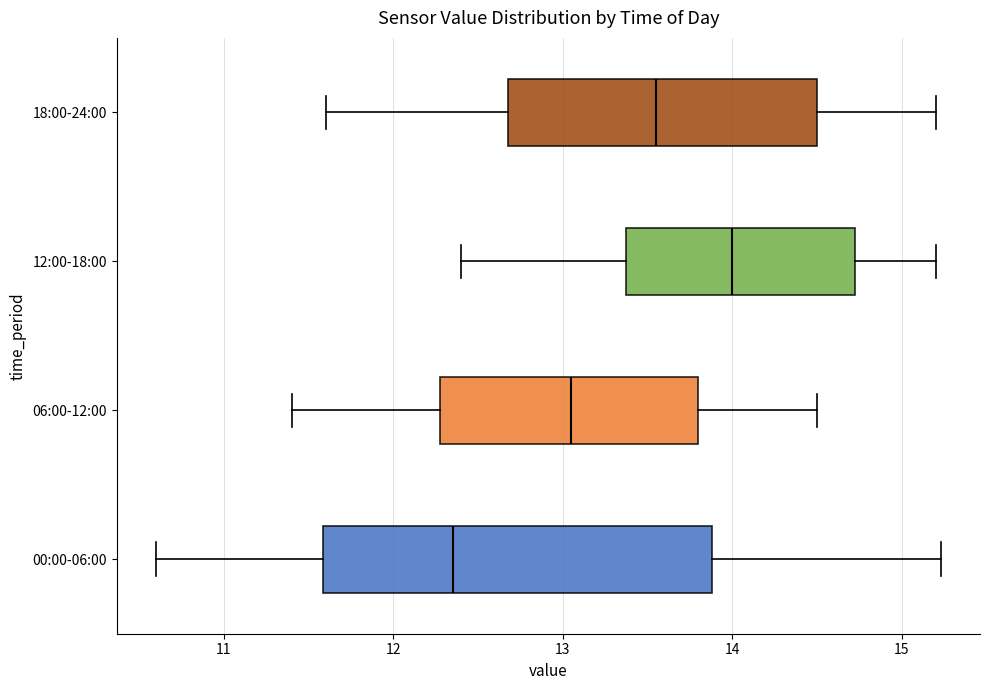

Where does the median line of the box for 00:00-06:00 sit on the x-axis? The values are not printed on the chart, so give them approximately, as read against the axis.

12.4